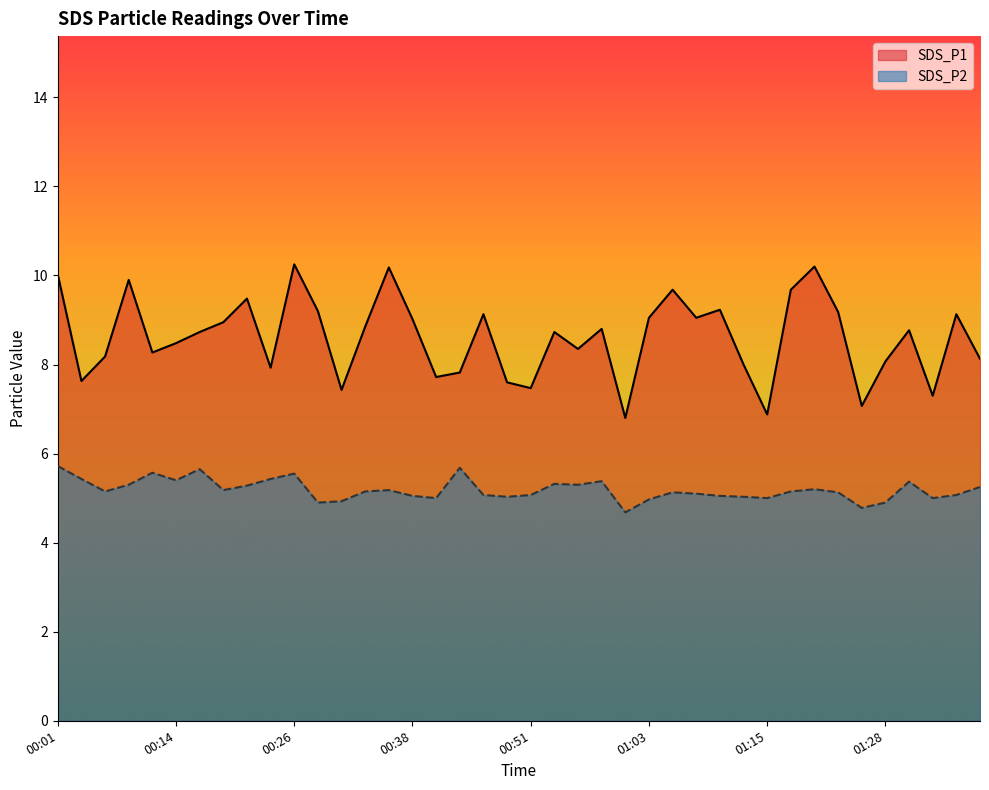

Reading right to left, extract all data points from this chart.

SDS_P1: 8.1	9.1	7.3	8.8	8.1	7.1	9.2	10.2	9.7	6.9	8.0	9.2	9.1	9.7	9.1	6.8	8.8	8.3	8.7	7.5	7.6	9.1	7.8	7.7	9.0	10.2	8.8	7.4	9.2	10.2	7.9	9.5	8.9	8.7	8.5	8.3	9.9	8.2	7.6	10.0
SDS_P2: 5.2	5.1	5.0	5.4	4.9	4.8	5.1	5.2	5.2	5.0	5.0	5.0	5.1	5.1	5.0	4.7	5.4	5.3	5.3	5.1	5.0	5.1	5.7	5.0	5.0	5.2	5.2	4.9	4.9	5.5	5.4	5.3	5.2	5.7	5.4	5.6	5.3	5.2	5.4	5.7